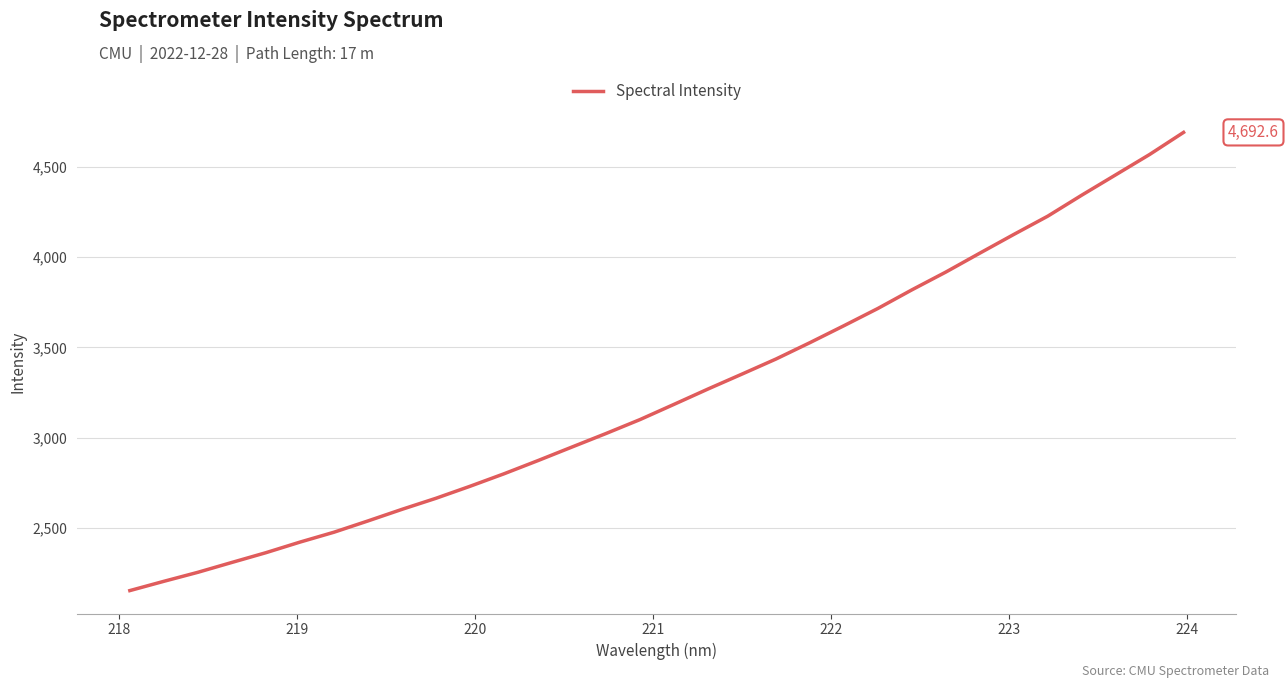

What is the smallest value displayed?

2150.9